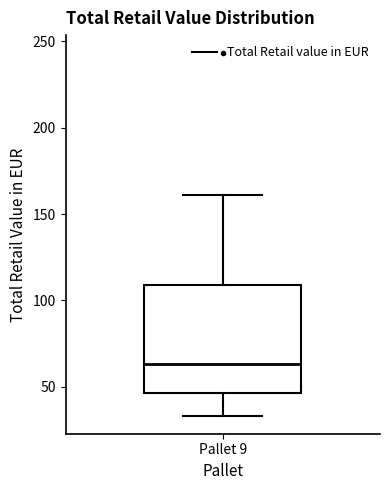

Read this box plot against the y-axis: the position of the median line, the range covered by the box, and the ends of both whiskers. The values are not printed on the chart, so give them approximately, as read against the axis.

median 65, box 45 to 110, whiskers 35 to 160